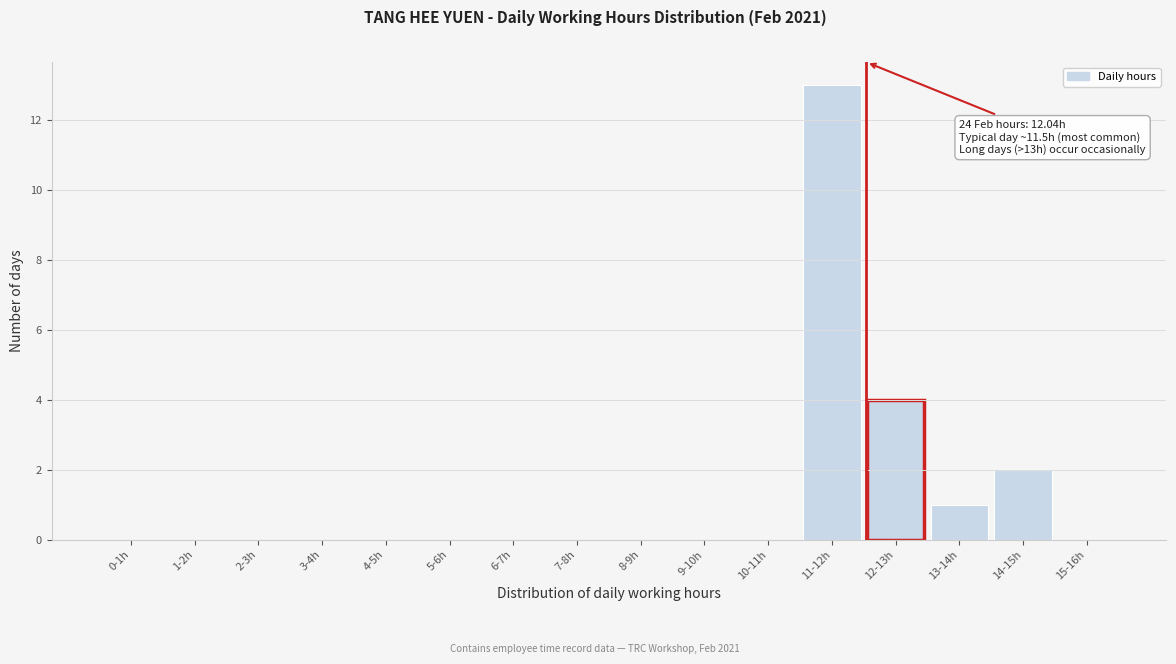

Reading left to right, what are all the values shown in this chart?

0-1h=0	1-2h=0	2-3h=0	3-4h=0	4-5h=0	5-6h=0	6-7h=0	7-8h=0	8-9h=0	9-10h=0	10-11h=0	11-12h=13	12-13h=4	13-14h=1	14-15h=2	15-16h=0